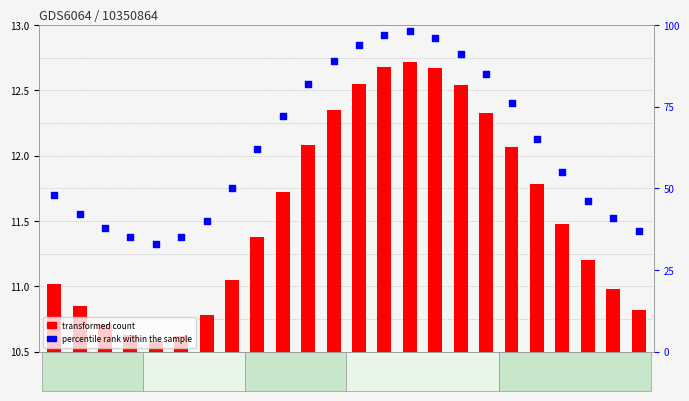

Which series reaches the maximum Y coordinate?

percentile rank within the sample